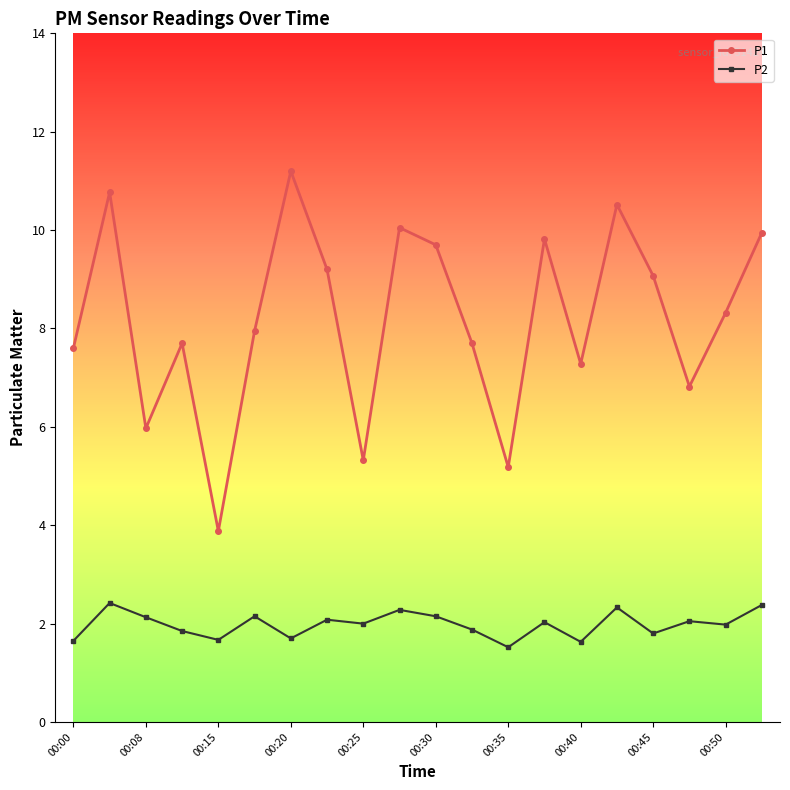

Rank the series by their average value, from highest to lowest.

P1, P2